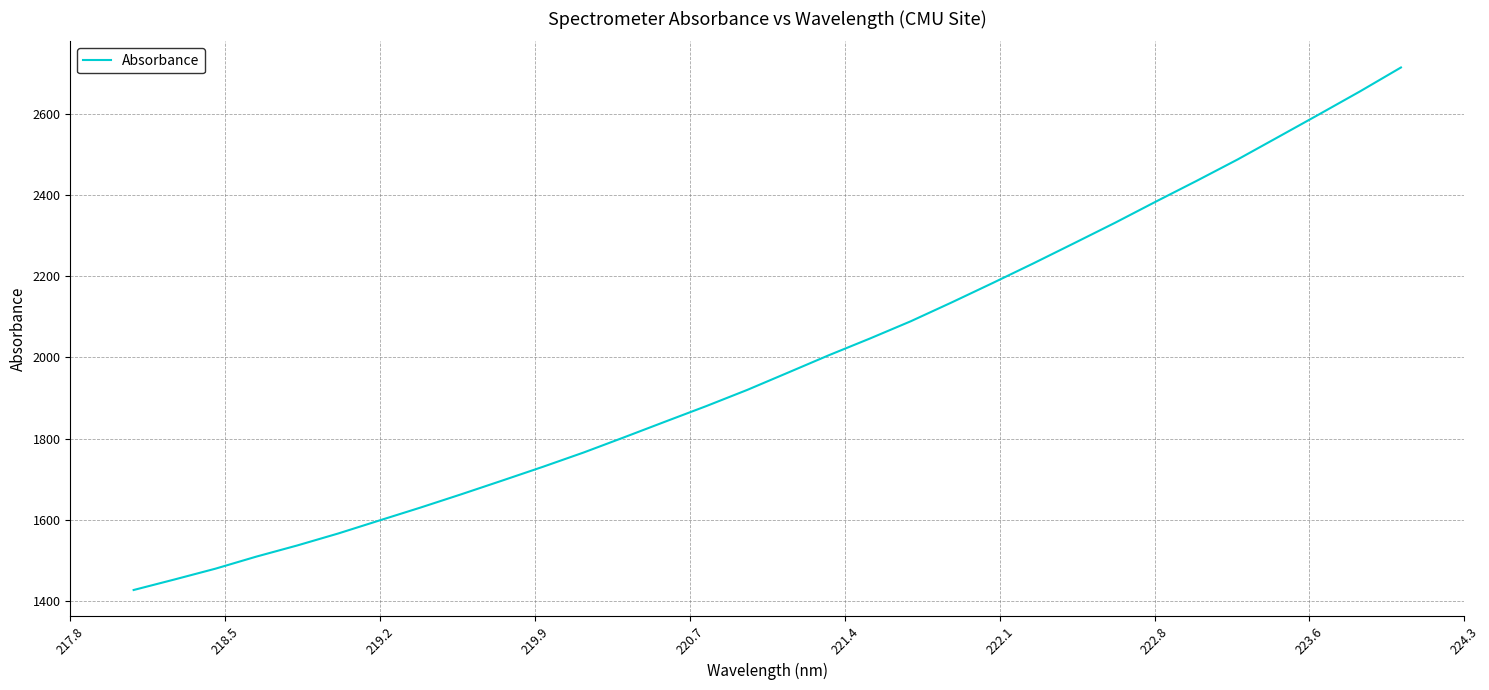

What is the difference between the maximum and minimum values?

1285.8